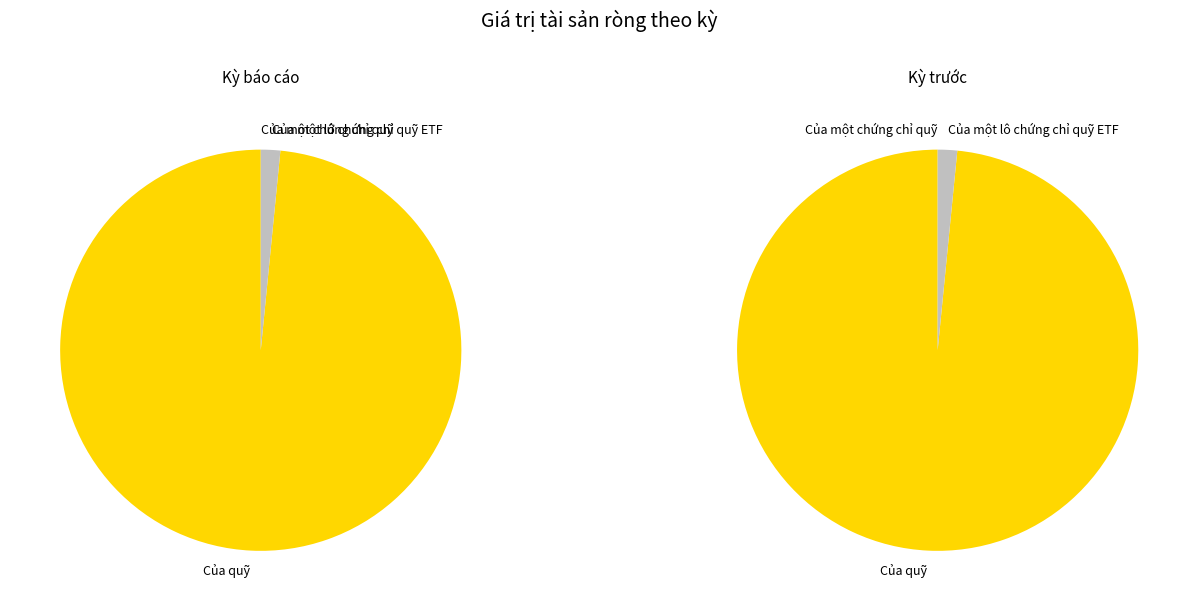

To the nearest percent, what percentage of the pie is Kỳ trước?

50%